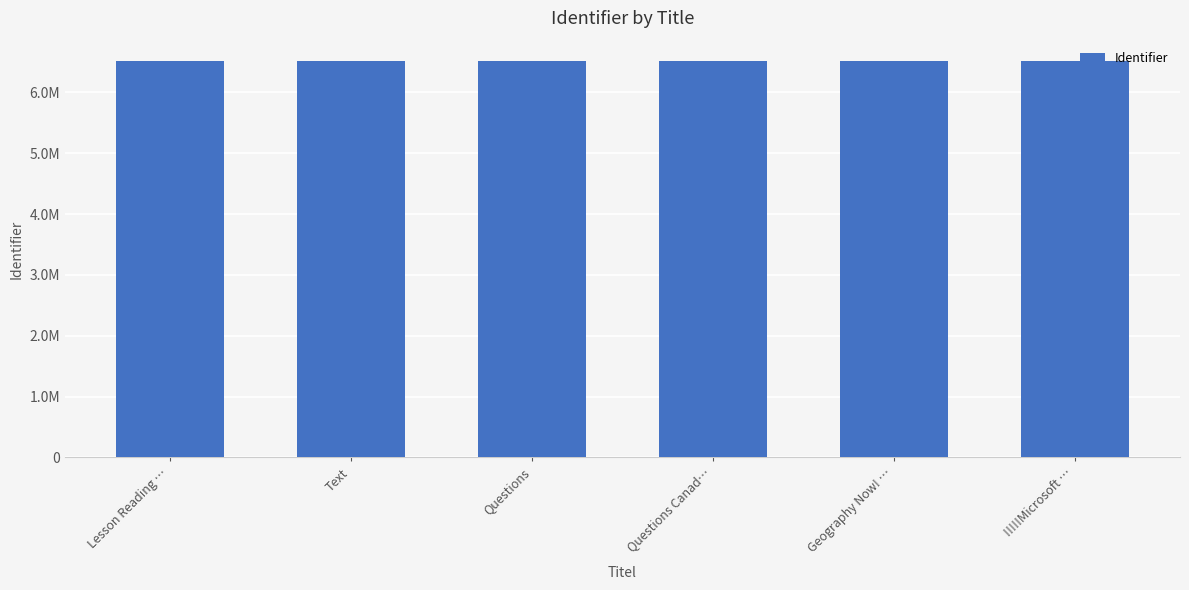

What is the sum of all values?

39142064